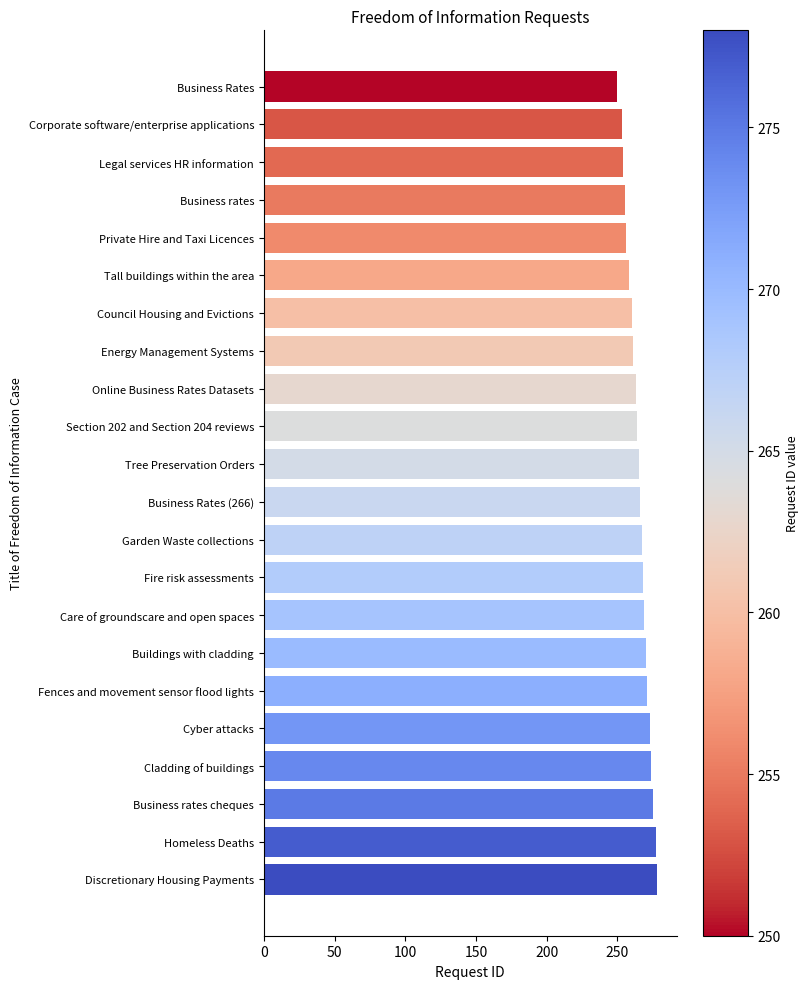

What is the label of the 20th bar from the bottom?

Legal services HR information